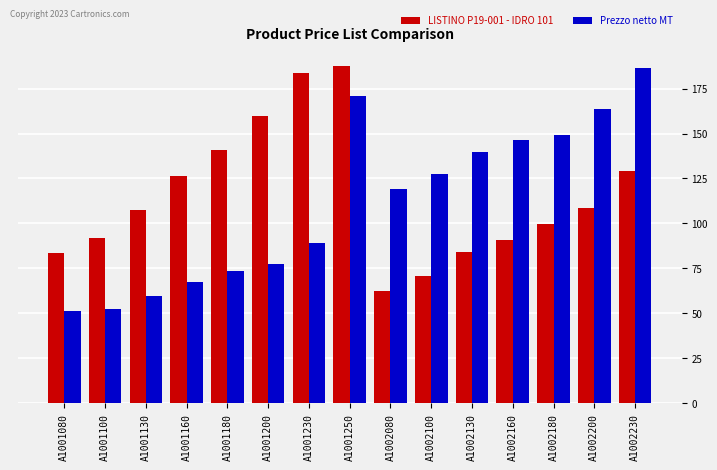

The LISTINO P19-001 - IDRO 101 series shows 165.2 at A1001130. True or false?

False